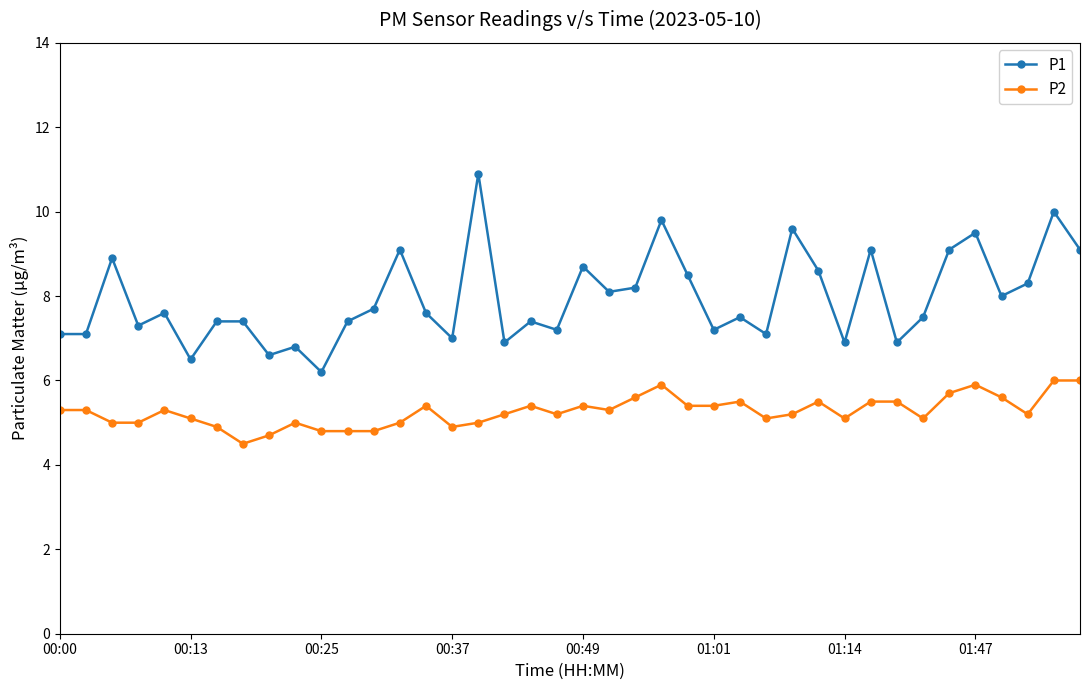

List the series in order of their peak value, lowest first.

P2, P1